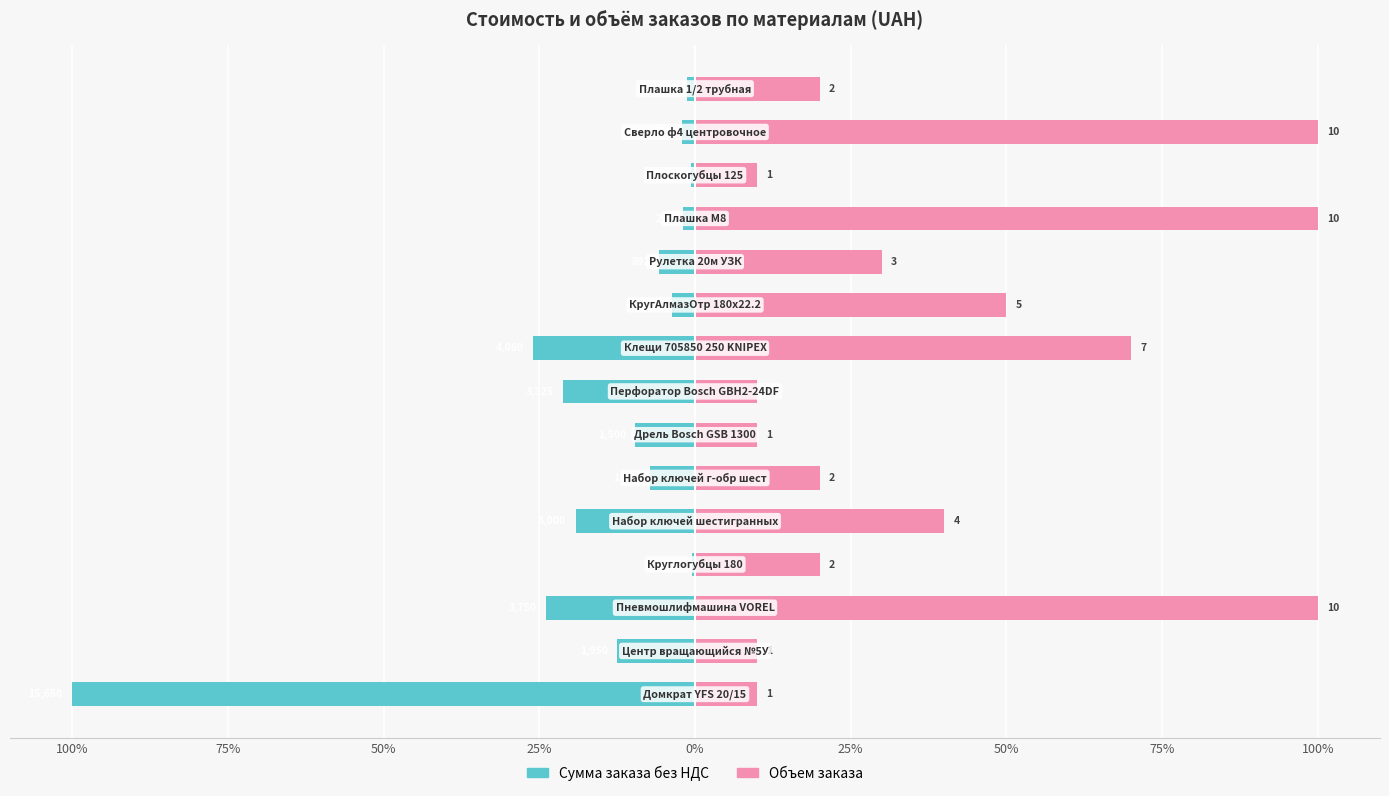

Which series has the largest total across all categories?

Объем заказа